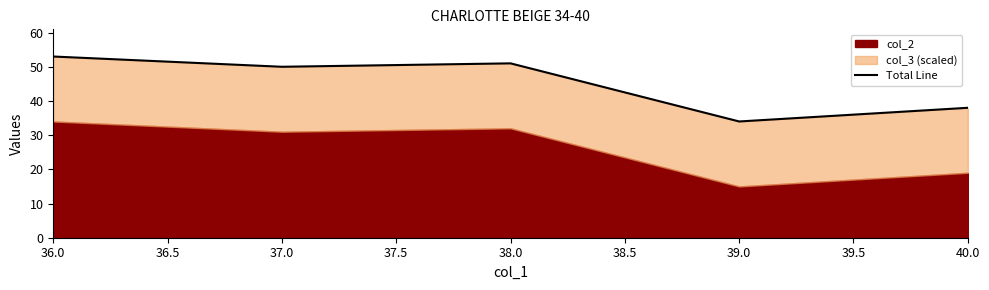

Which category has the highest value across all series?

36.0